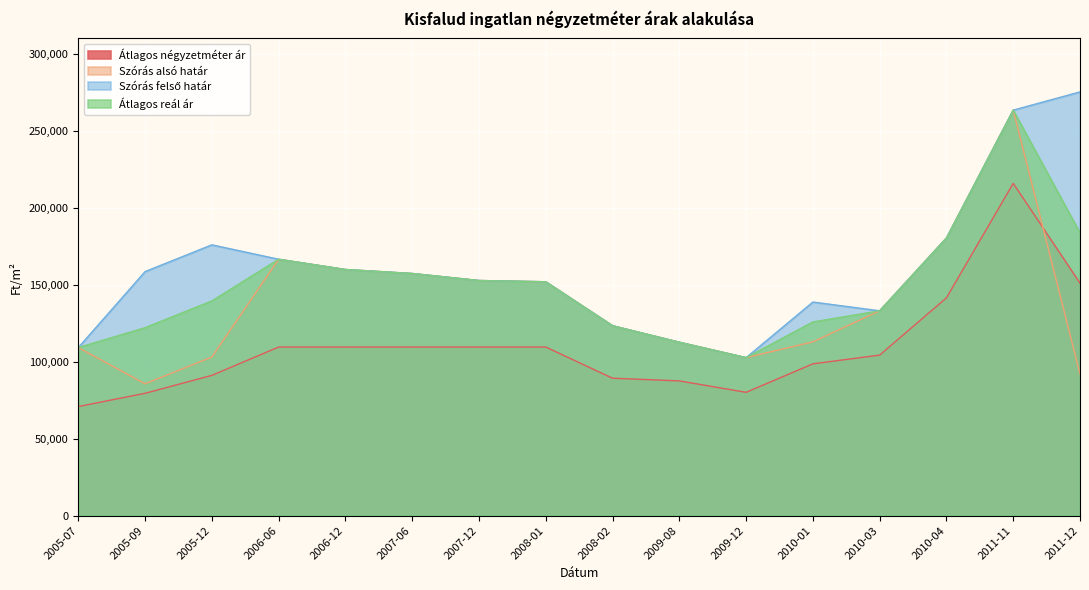

True or false: Átlagos reál ár has a value of 78343 at 2011-12.

False